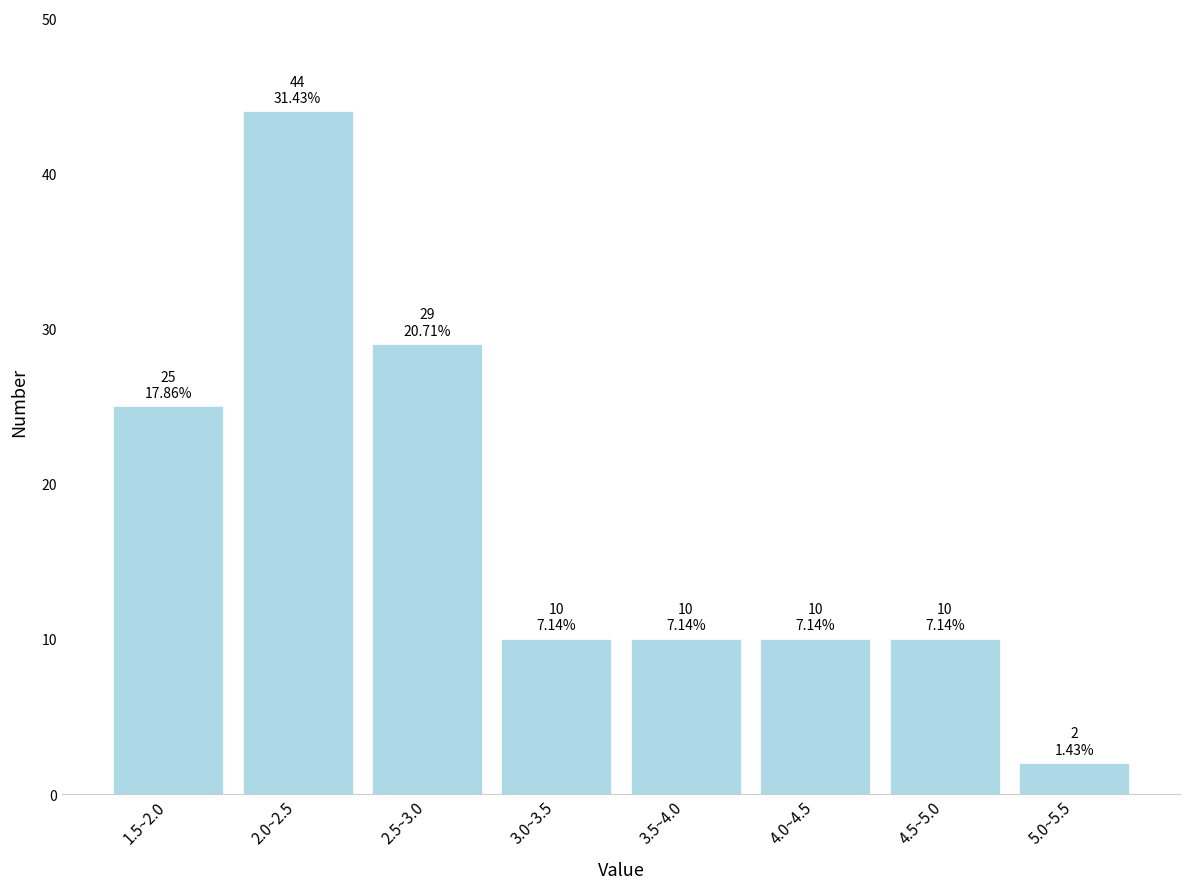

Reading left to right, extract all data points from this chart.

1.5~2.0=25	2.0~2.5=44	2.5~3.0=29	3.0~3.5=10	3.5~4.0=10	4.0~4.5=10	4.5~5.0=10	5.0~5.5=2